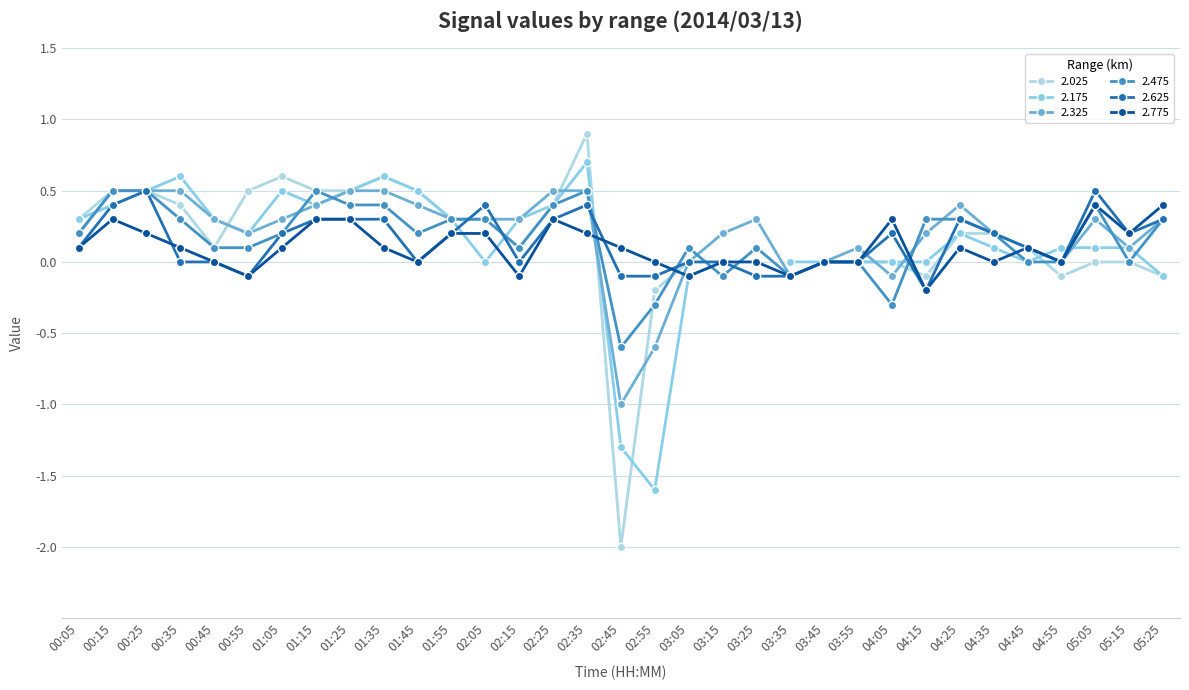

How many values in the 2.625 series are below 0?

6